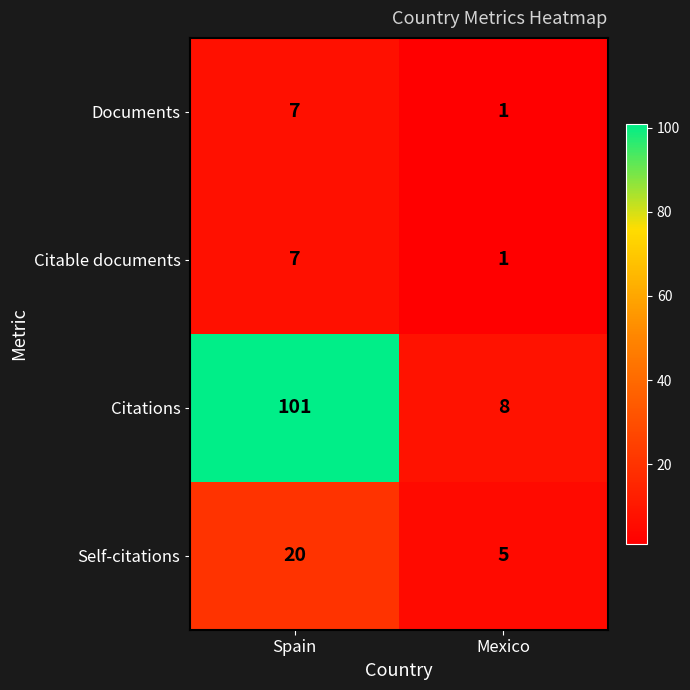

Rank the categories by Documents value from highest to lowest.

Spain, Mexico